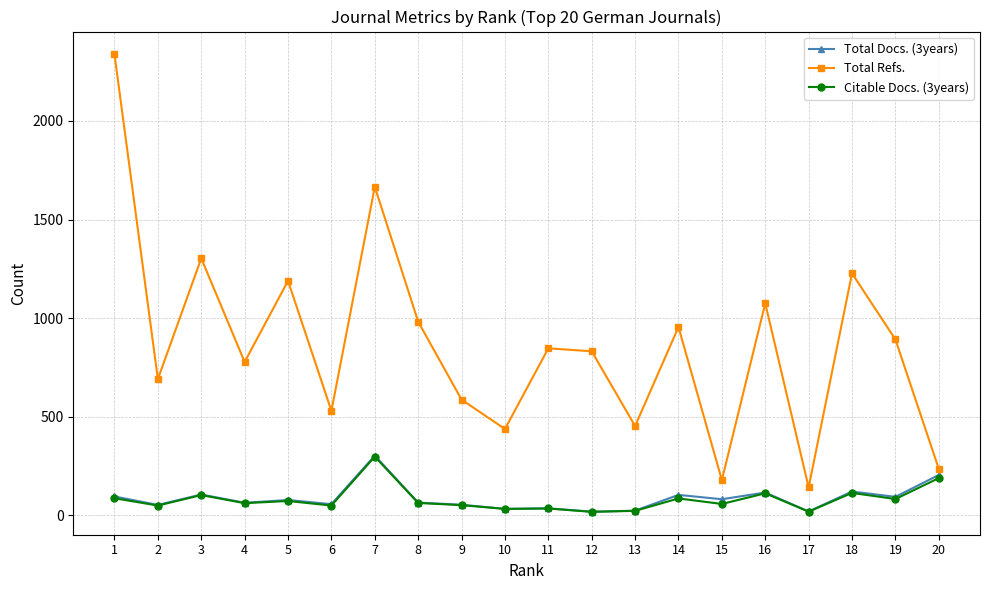

How many lines are shown in the chart?

3